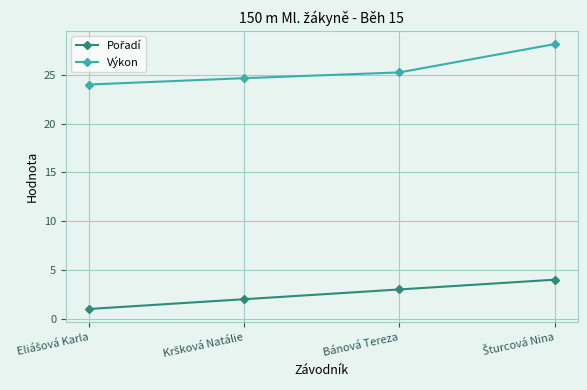

What is the label of the 2nd point from the right?

Bánová Tereza